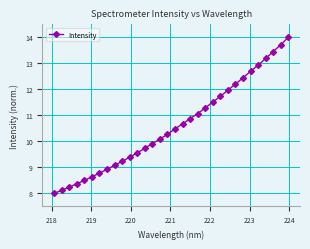

What is the value of the 32nd point from the left?

14.0